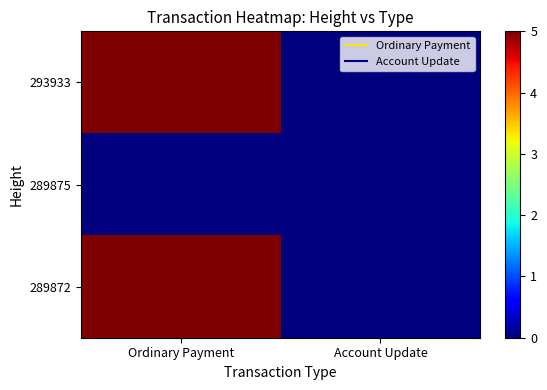

Which series has the largest total across all categories?

293933